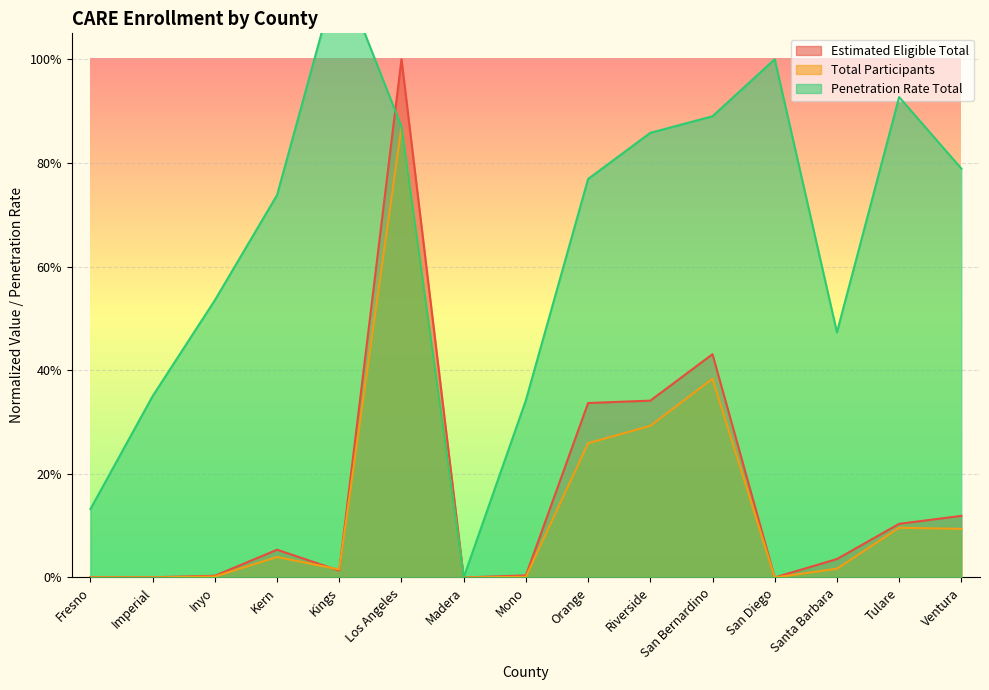

What is the total value across all series at Los Angeles?

2.7